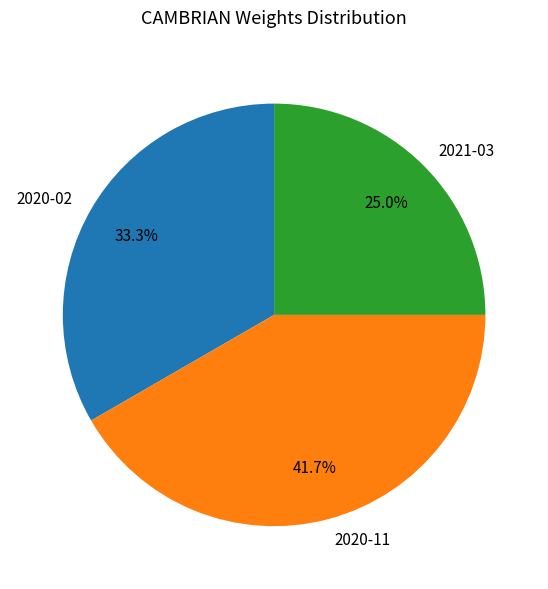

Which slice is the largest?

2020-11